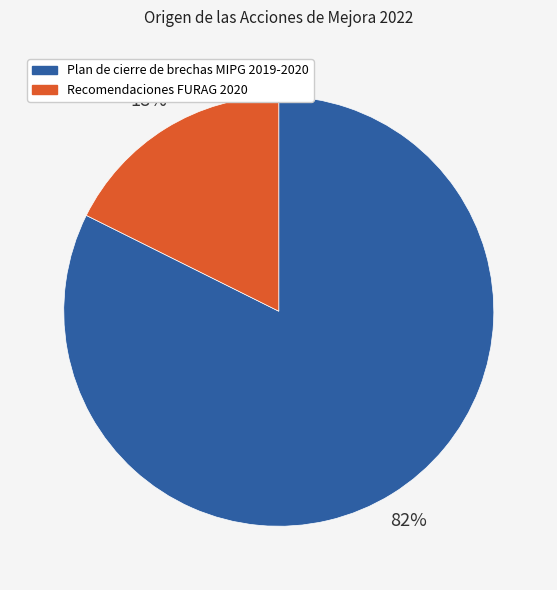

Is Recomendaciones FURAG 2020 the majority of the pie?

No